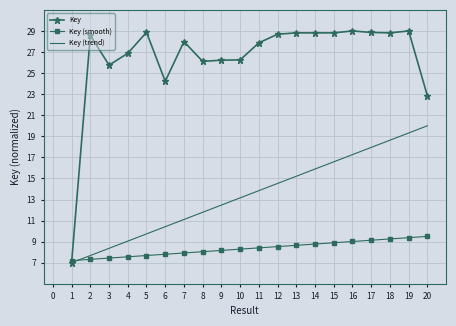

What is the smallest value displayed?

7.0